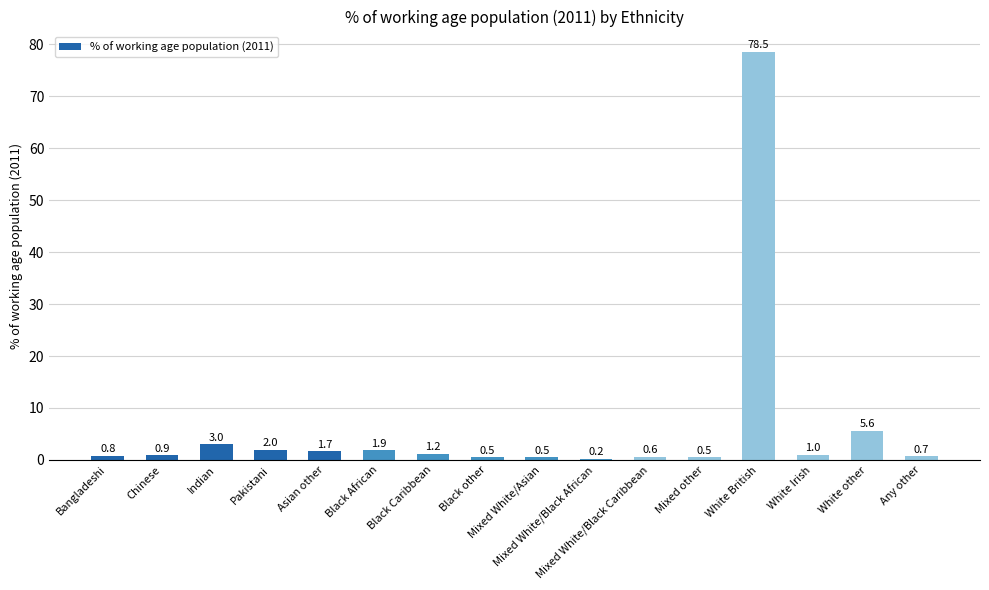

Reading left to right, transcribe all the data shown in this chart.

Bangladeshi=0.8	Chinese=0.9	Indian=3.0	Pakistani=2.0	Asian other=1.7	Black African=1.9	Black Caribbean=1.2	Black other=0.5	Mixed White/Asian=0.5	Mixed White/Black African=0.2	Mixed White/Black Caribbean=0.6	Mixed other=0.5	White British=78.5	White Irish=1.0	White other=5.6	Any other=0.7